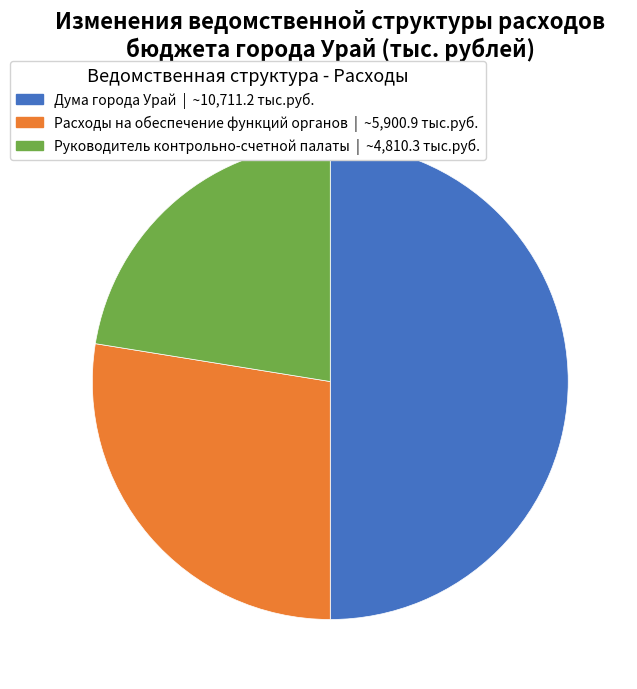

What is the ratio of the value at Расходы на обеспечение функций органов to the value at Дума города Урай?

0.6